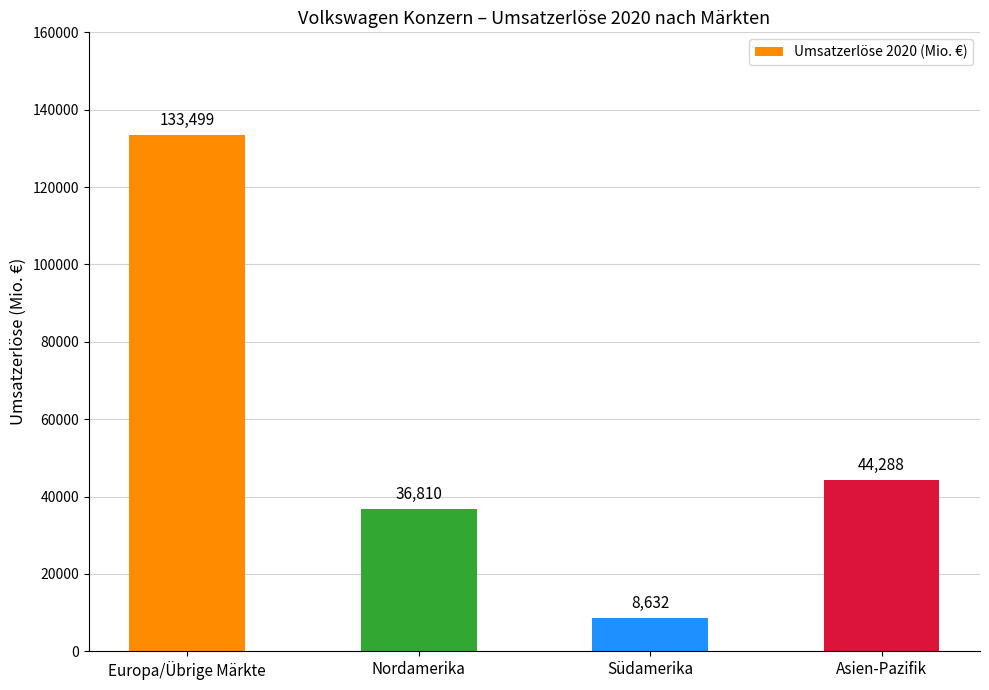

What is the change in value from Nordamerika to Asien-Pazifik?

+7478